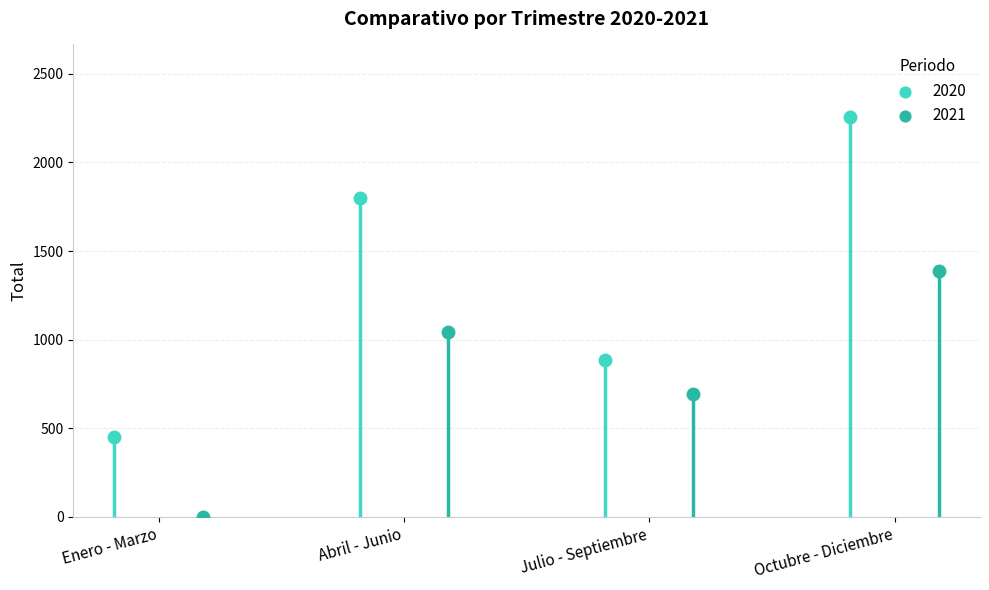

What are all the series names shown in the legend?

2020, 2021